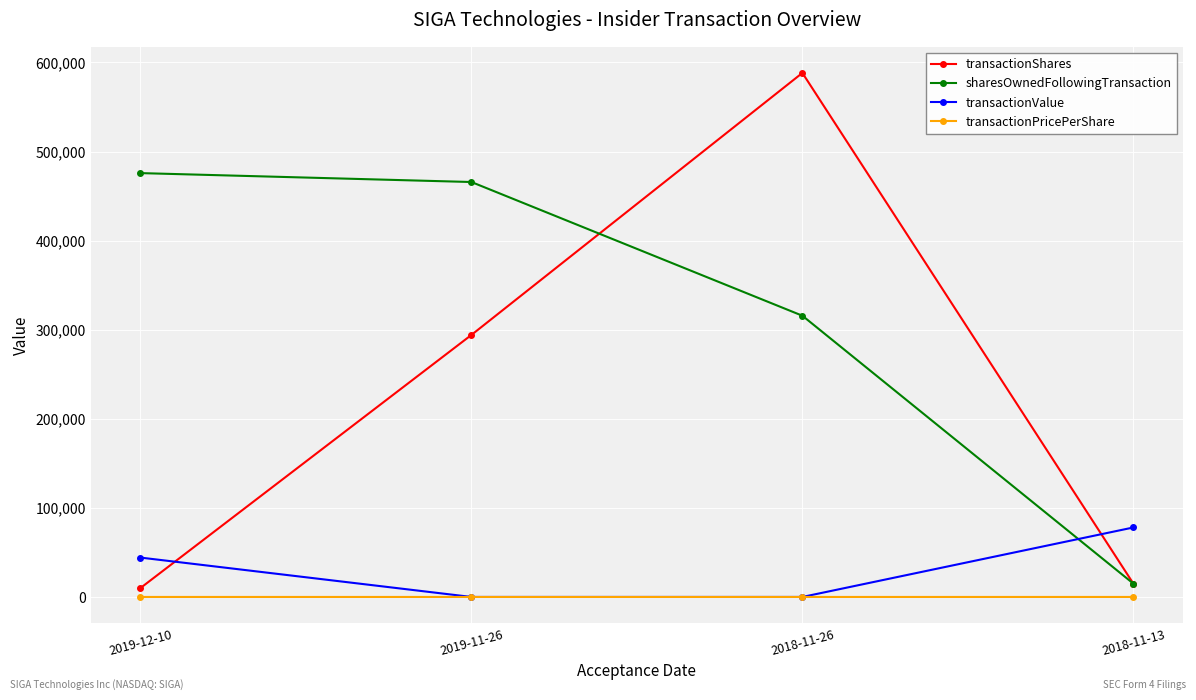

What is the label of the 3rd point from the left?

2018-11-26